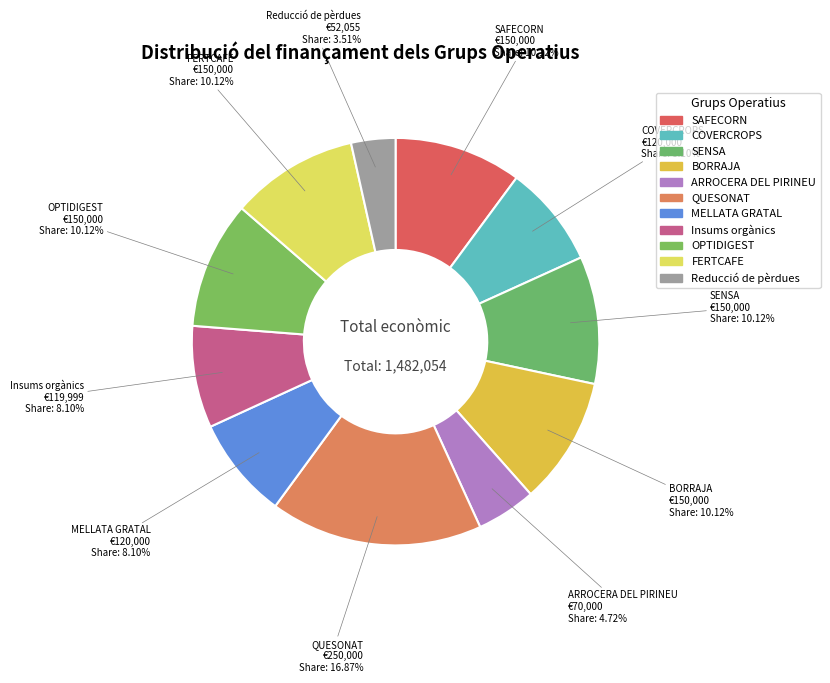

How much of the chart is everything except SAFECORN?

89.9%